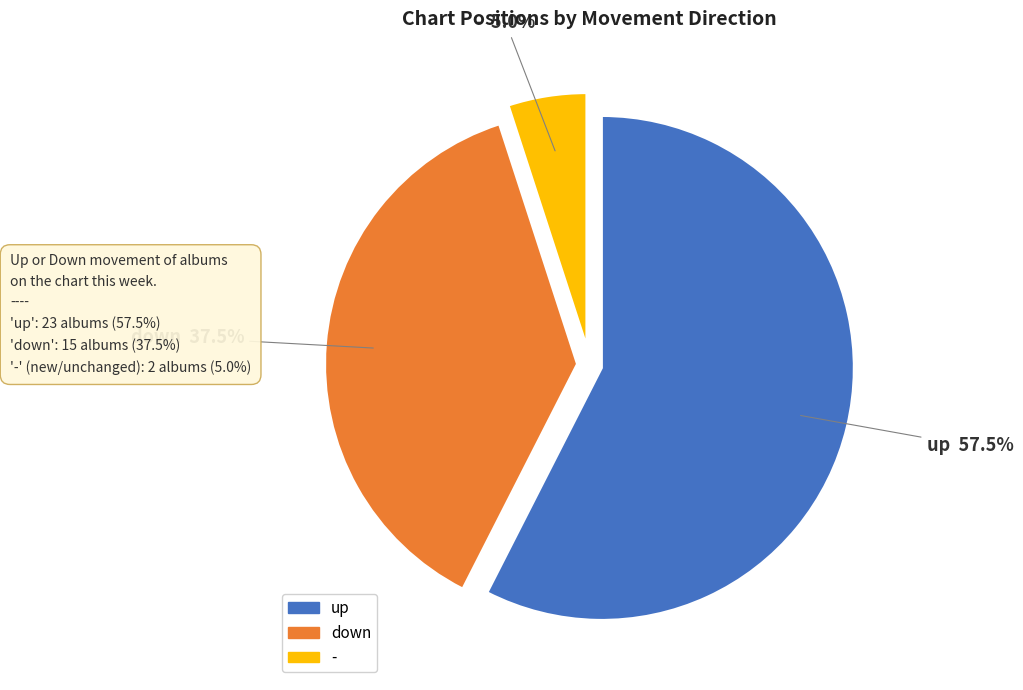

Which slice represents more than half of the pie?

up